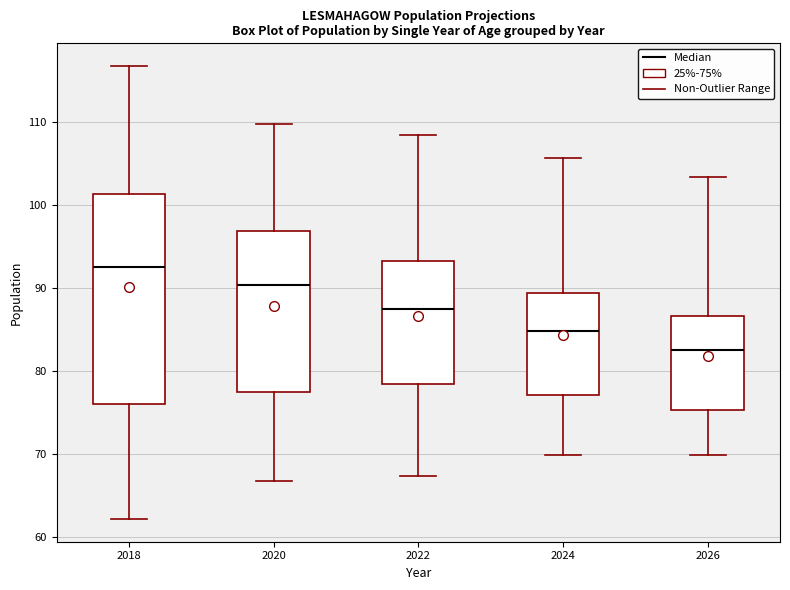

Reading left to right, read every box against the y-axis: the position of its median line, the range the box covers, and the ends of its whiskers. The values are not printed on the chart, so give them approximately, as read against the axis.

2018: median 92, box 76 to 101, whiskers 62 to 117
2020: median 90, box 77 to 97, whiskers 67 to 110
2022: median 87, box 79 to 93, whiskers 67 to 108
2024: median 85, box 77 to 89, whiskers 70 to 106
2026: median 83, box 75 to 87, whiskers 70 to 103